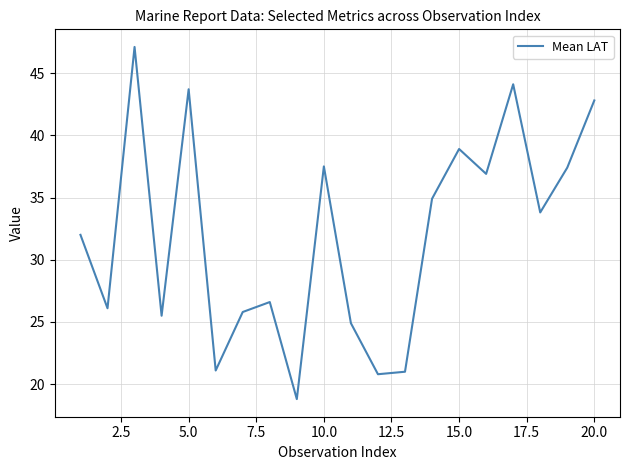

What is the difference between the maximum and second lowest values?

26.3